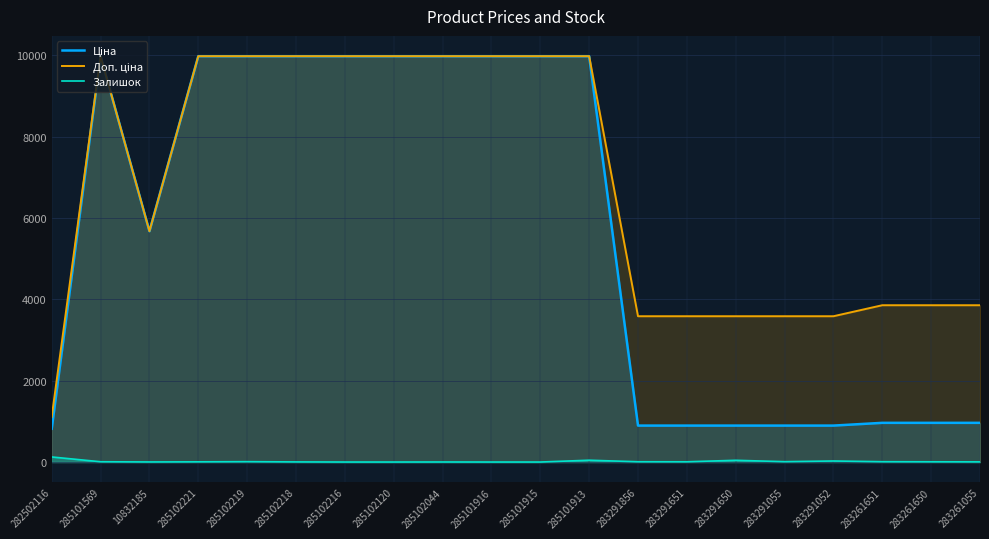

How many lines are shown in the chart?

3